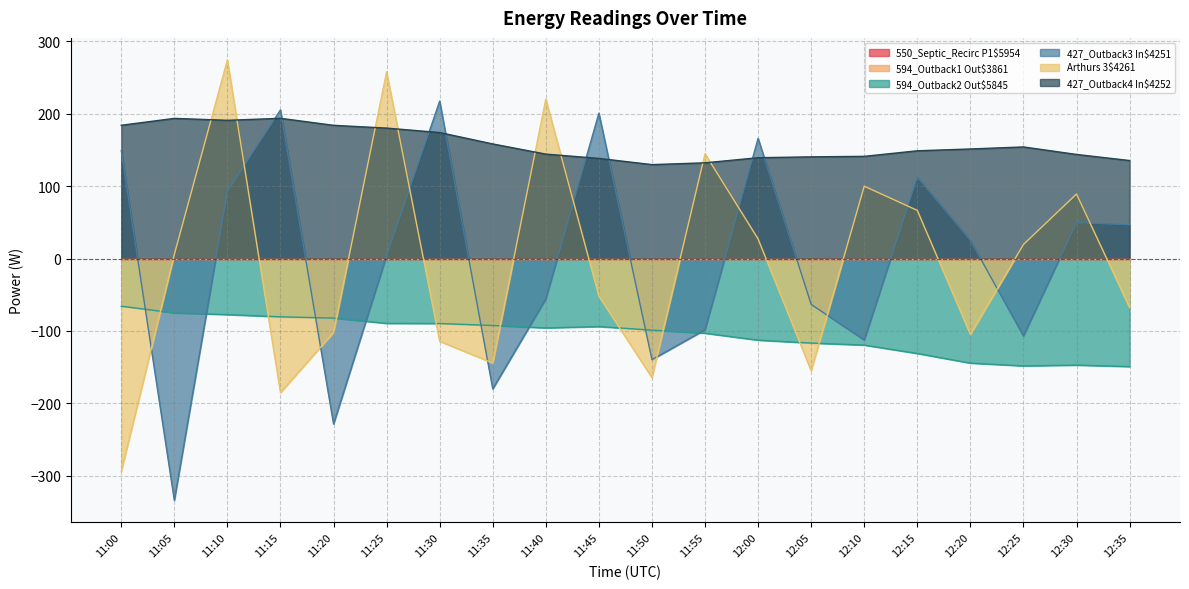

What is the label of the 12th point from the right?

11:40